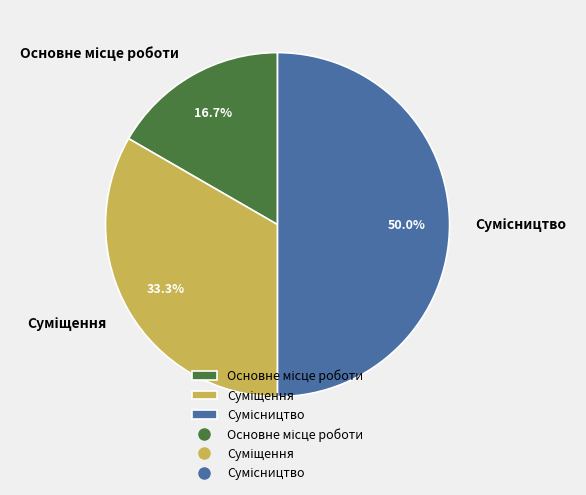

Is there any slice that represents more than half of the pie?

No